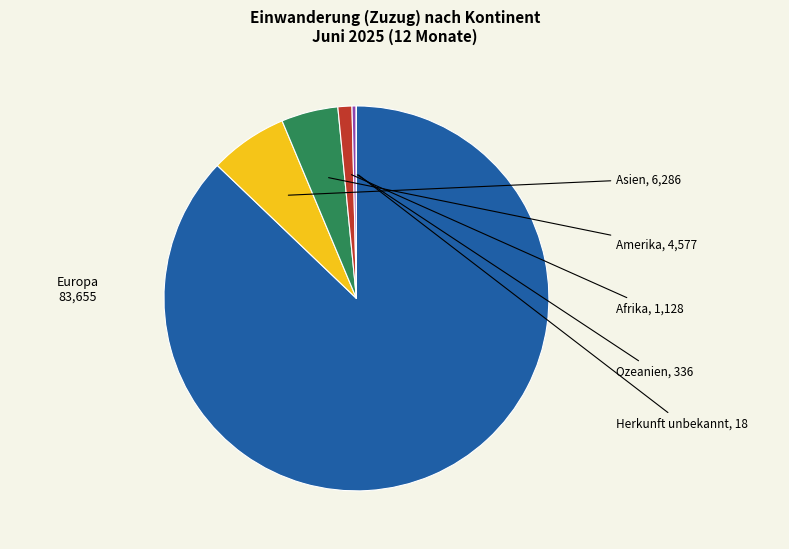

Does any single category account for the majority?

Yes